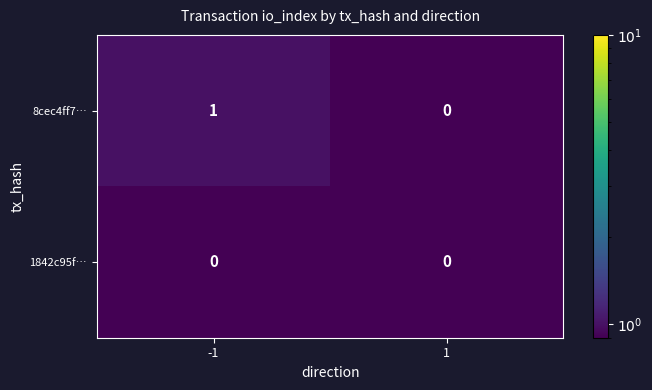

Which series changed the most between -1 and 1?

8cec4ff7…